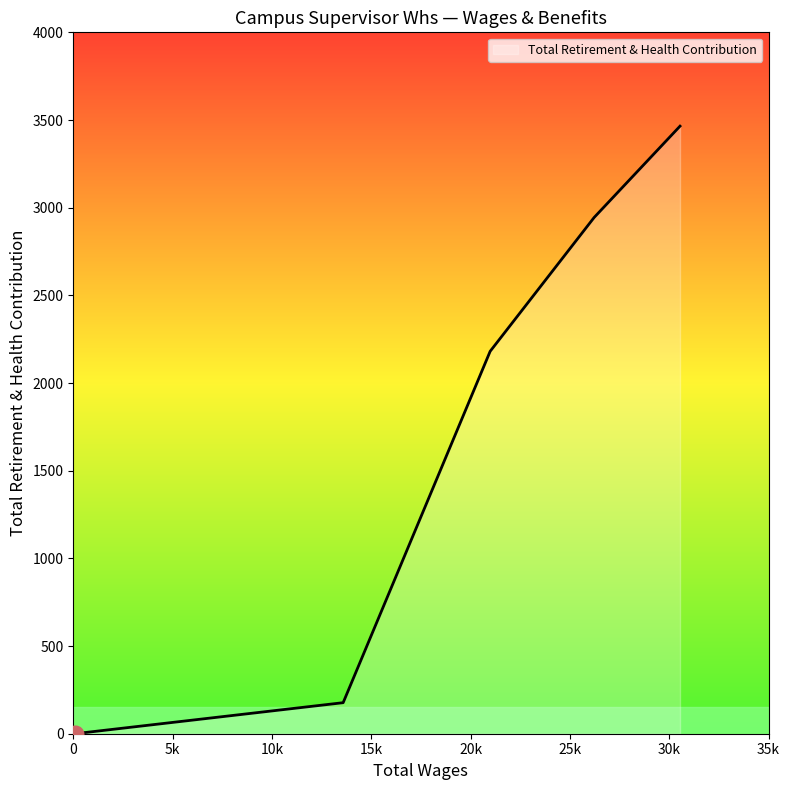

What is the greatest value displayed?

3465